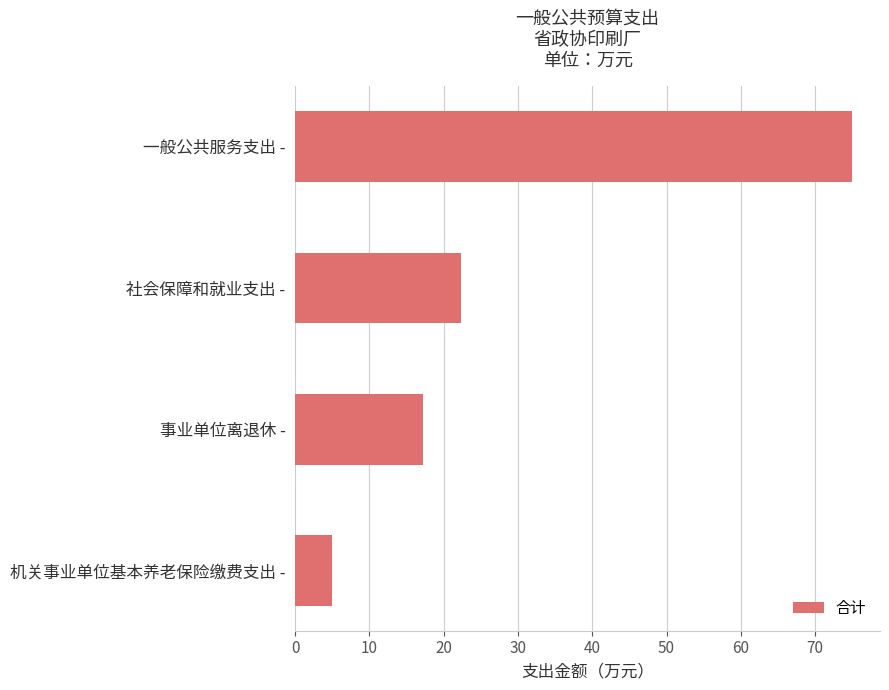

What is the ratio of the value at 事业单位离退休 - to the value at 社会保障和就业支出 -?

0.8